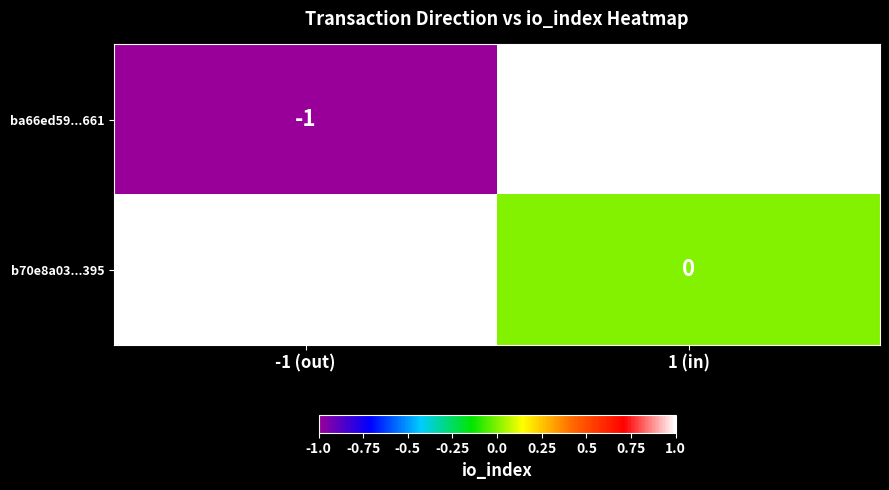

Is the value of b70e8a03...395 at 1 (in) greater than the value of ba66ed59...661 at -1 (out)?

Yes